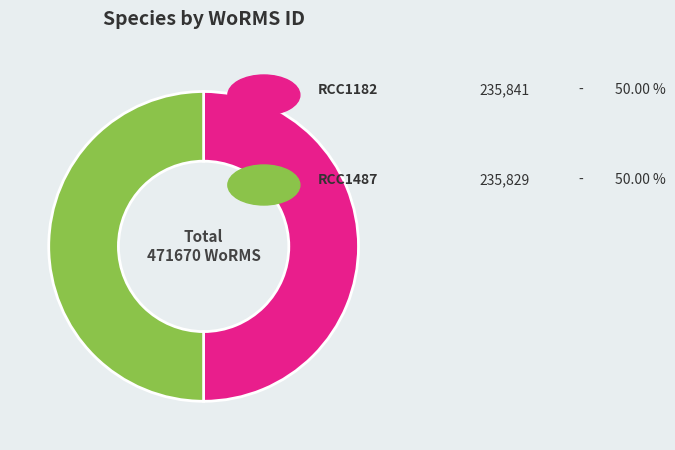

Count the number of slices in the pie.

2